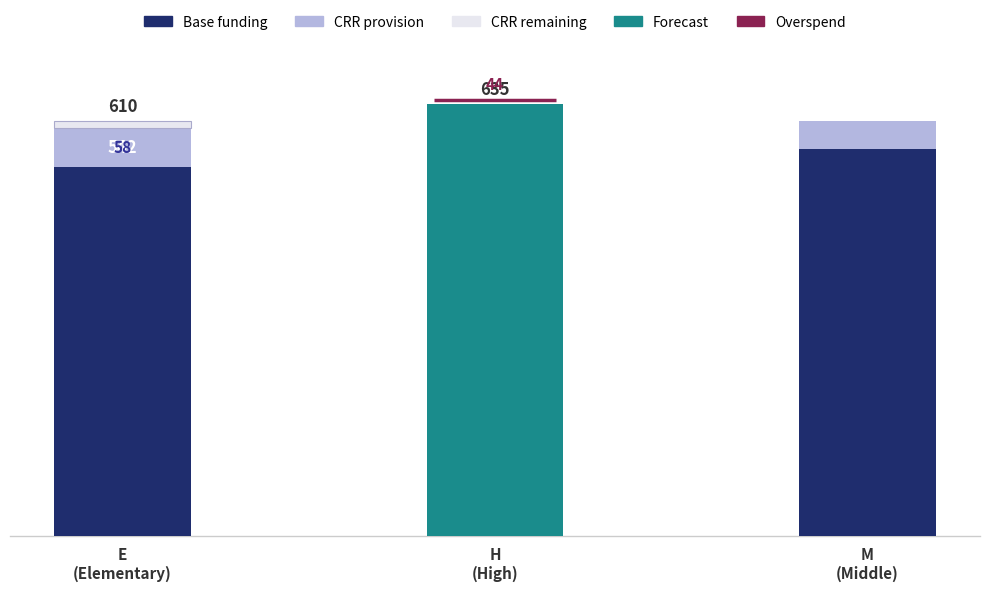

At which label does CRR provision reach its minimum?

M